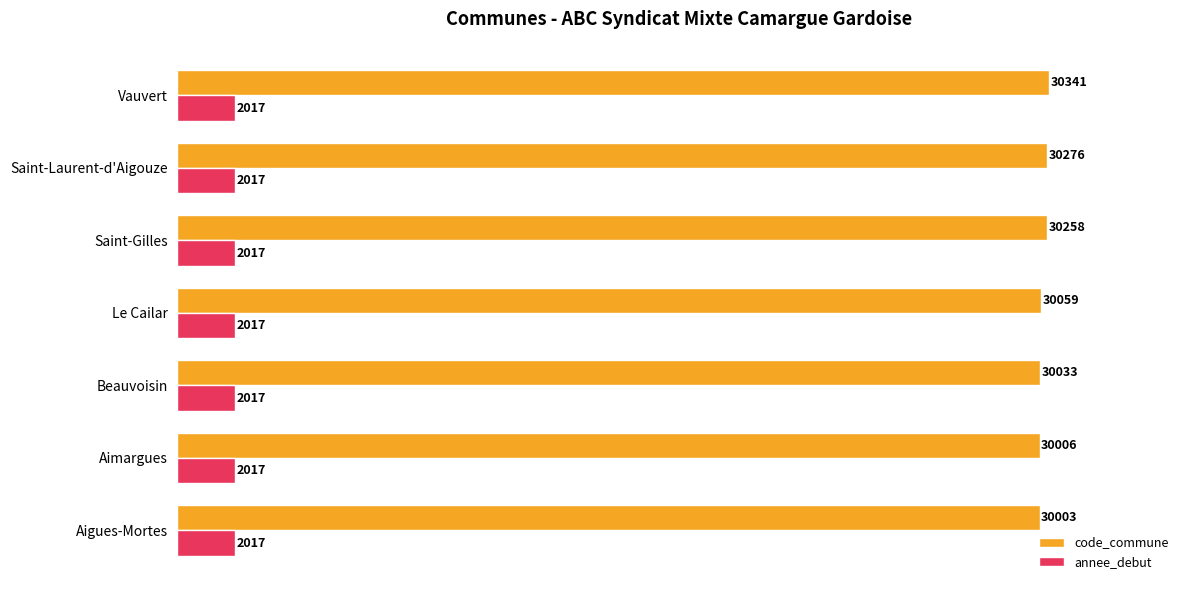

Which series has the widest spread of values?

code_commune